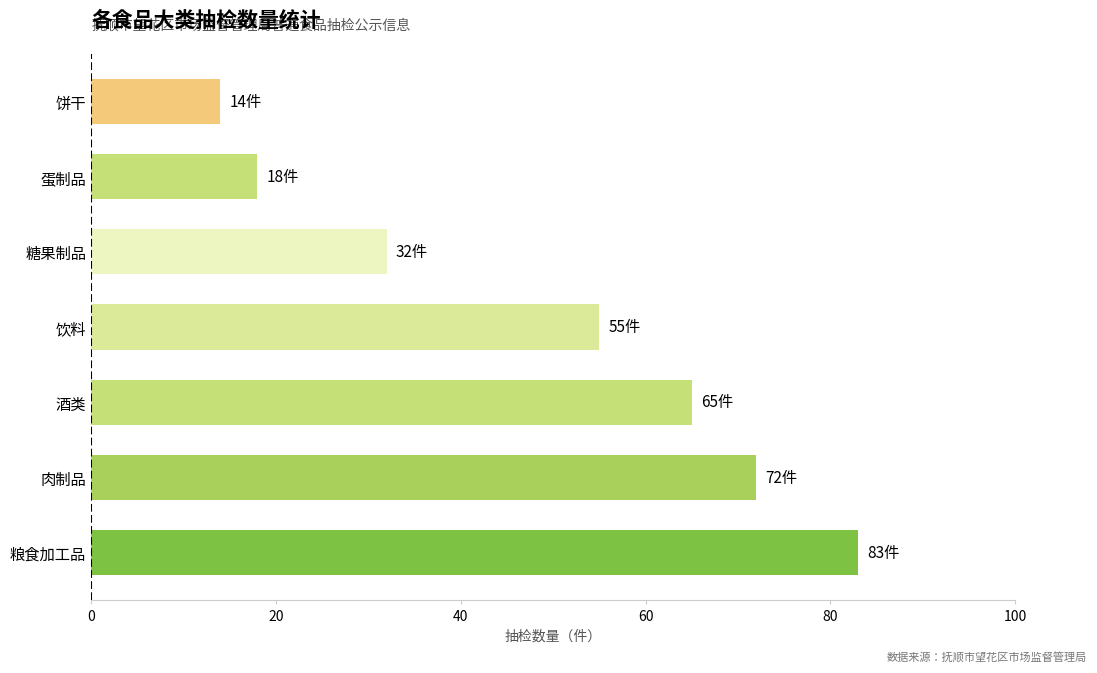

What is the average value?

48